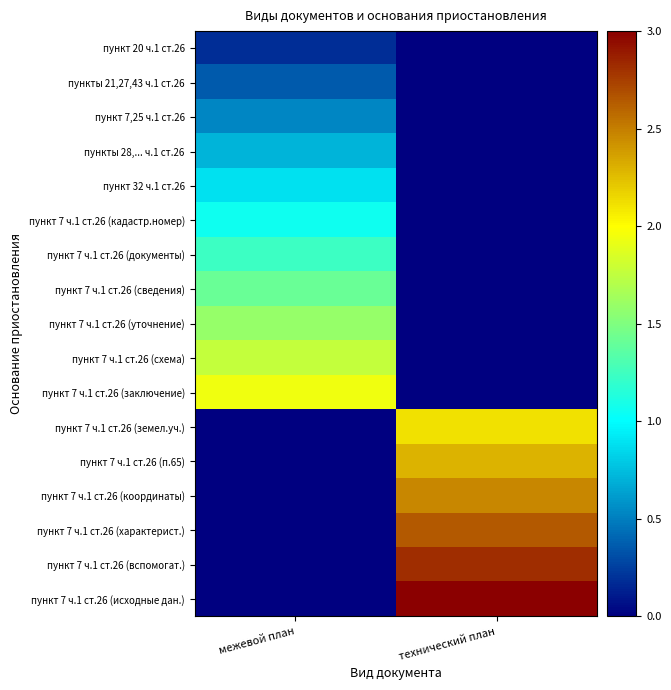

Which series has the largest total across all categories?

пункт 7 ч.1 ст.26 (исходные дан.)